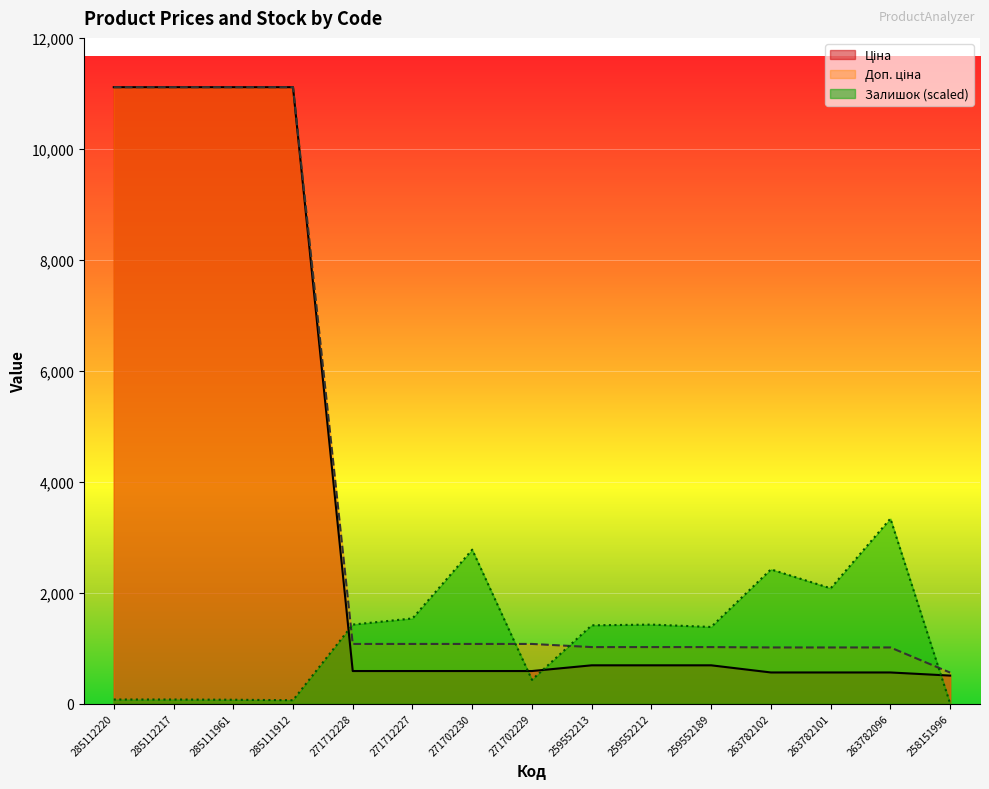

At 271712228, list the series in order from largest to smallest.

Залишок, Доп. ціна, Ціна